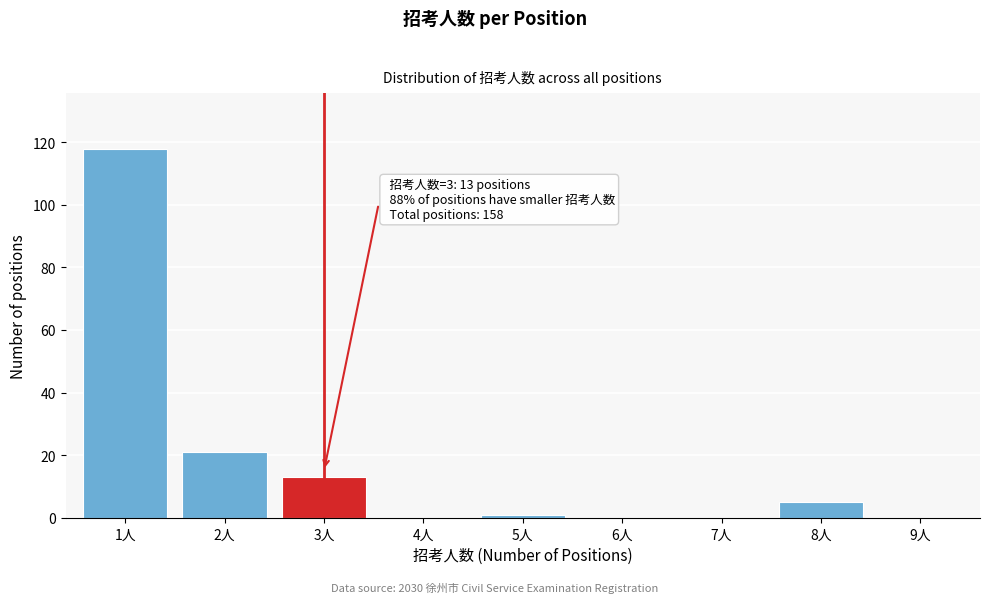

Reading right to left, transcribe all the data shown in this chart.

9人=0	8人=5	7人=0	6人=0	5人=1	4人=0	3人=13	2人=21	1人=118